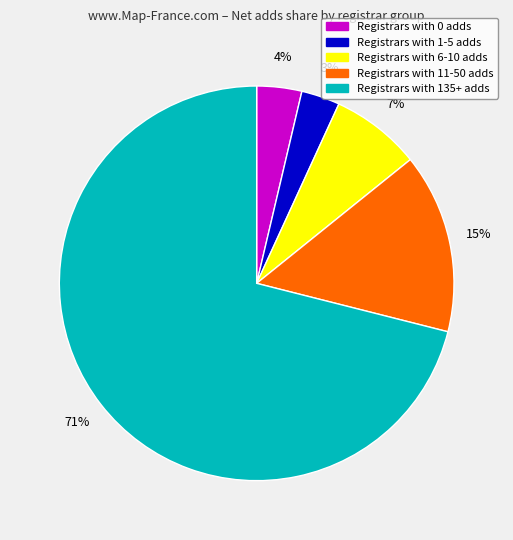

To the nearest percent, what is the average slice percentage?

20%